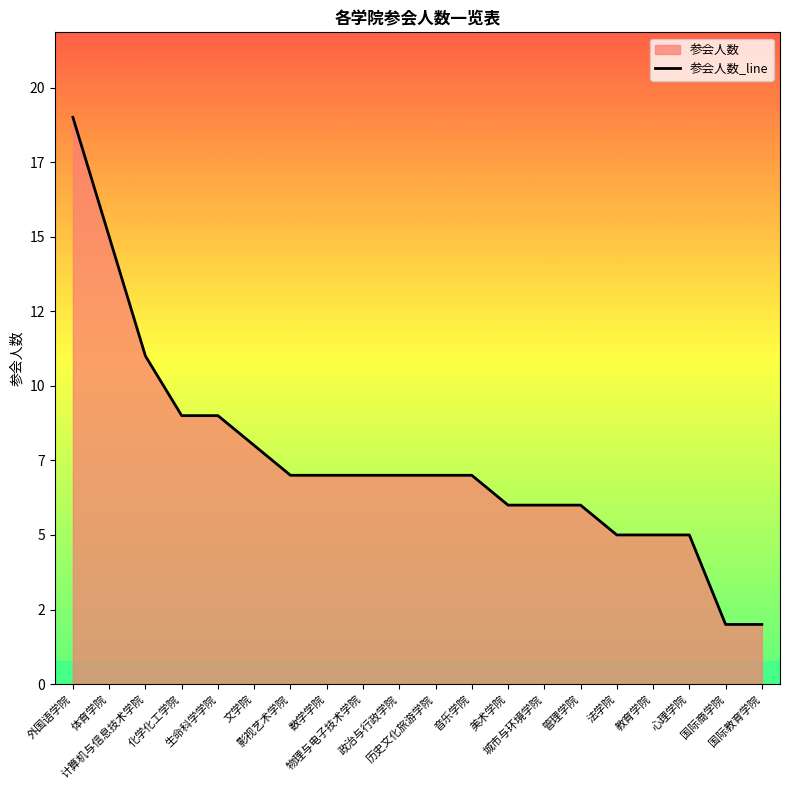

At which label is the value closest to 10?

计算机与信息技术学院